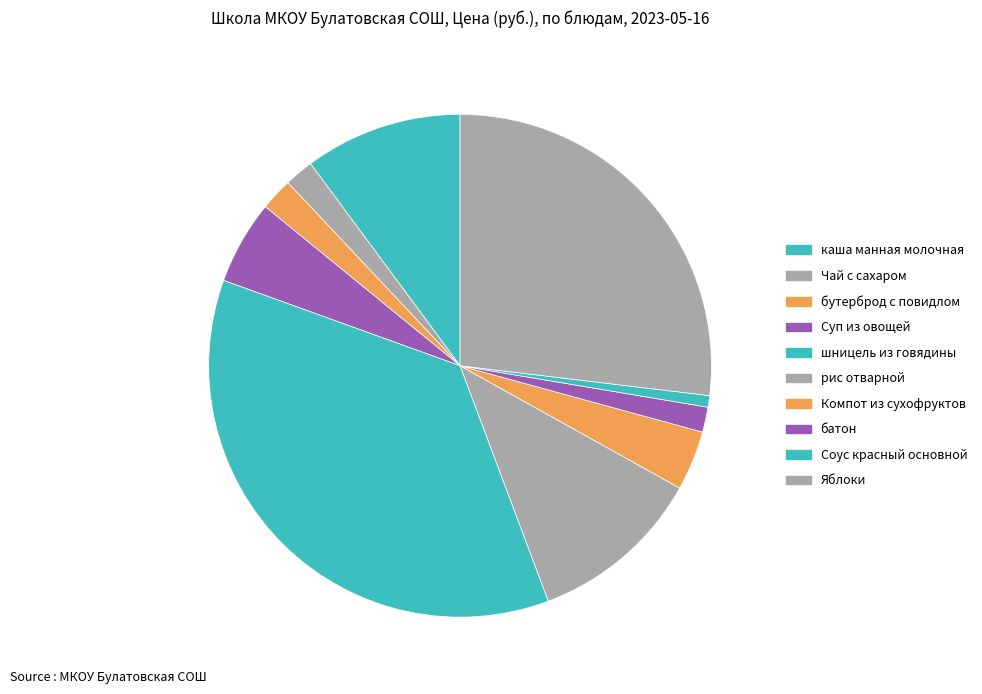

Does Чай с сахаром represent more than half of the total?

No